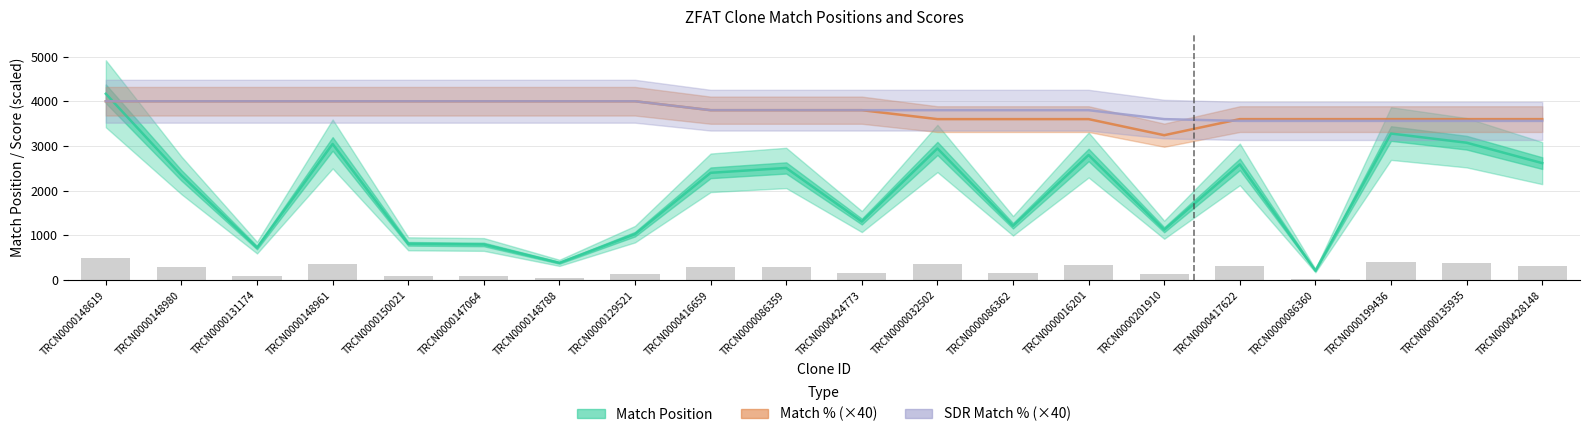

Which series changed the most between TRCN0000148788 and TRCN0000417622?

Match Position